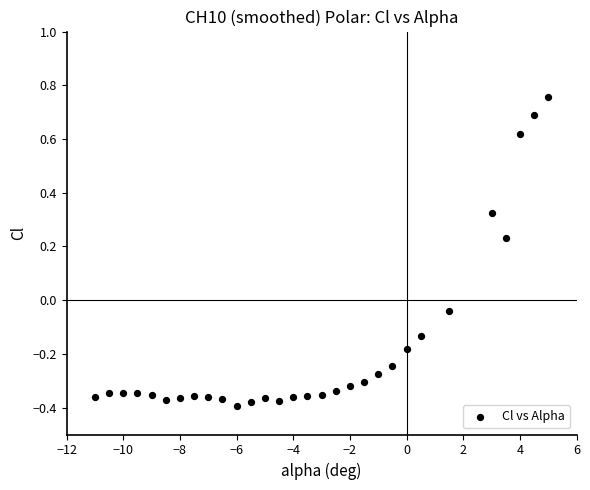

What is the range of Y values (max minus min)?

1.1